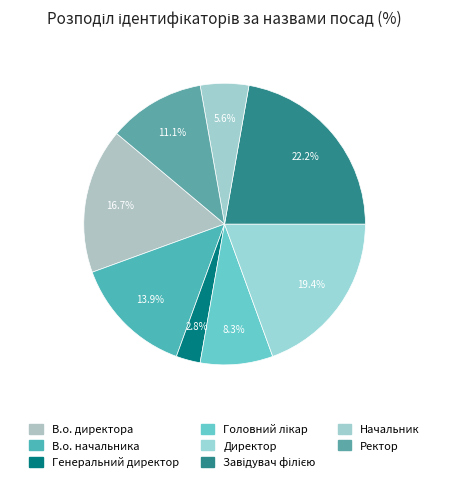

Approximately how many times larger is the value at Директор compared to Ректор?

1.8